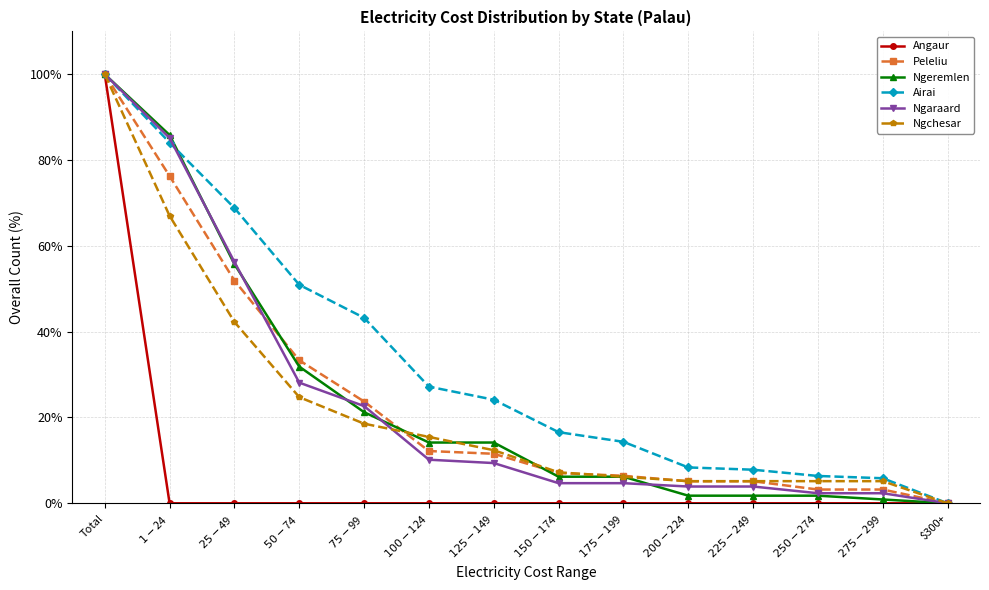

What is the difference between the Ngeremlen values at $125-$149 and $200-$224?

12.4